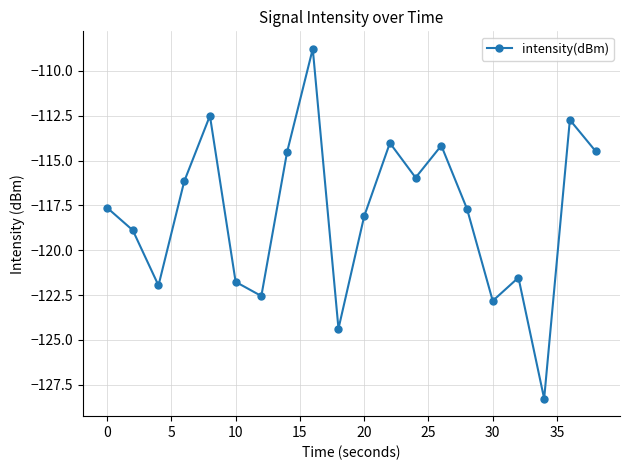

What is the difference between the maximum and minimum values?

19.5